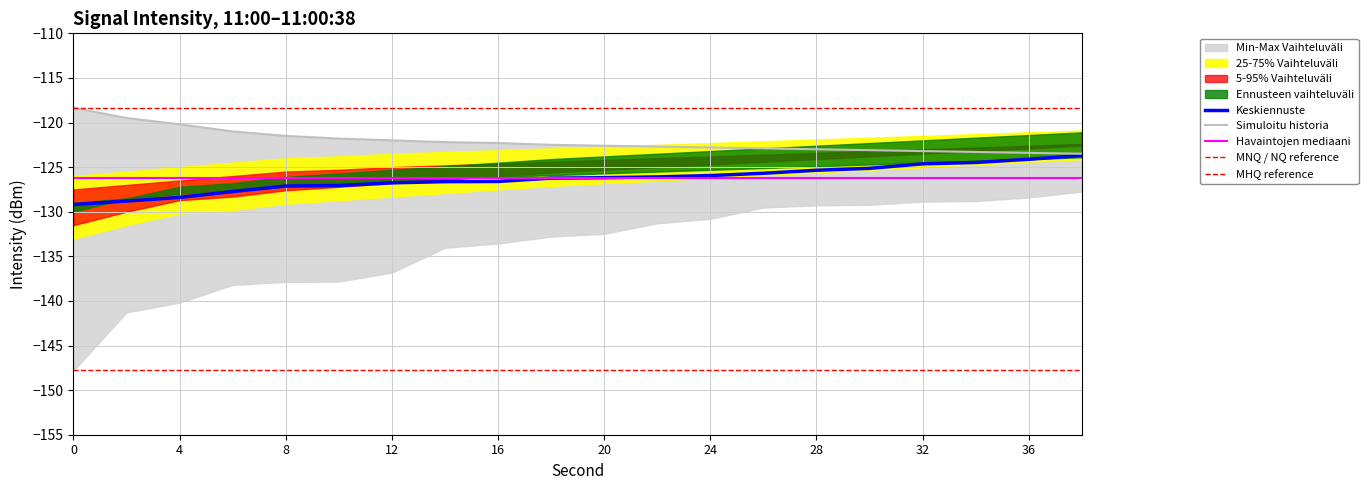

Is the value of Q75 Intensity at 14 greater than the value of Min Intensity at 32?

Yes